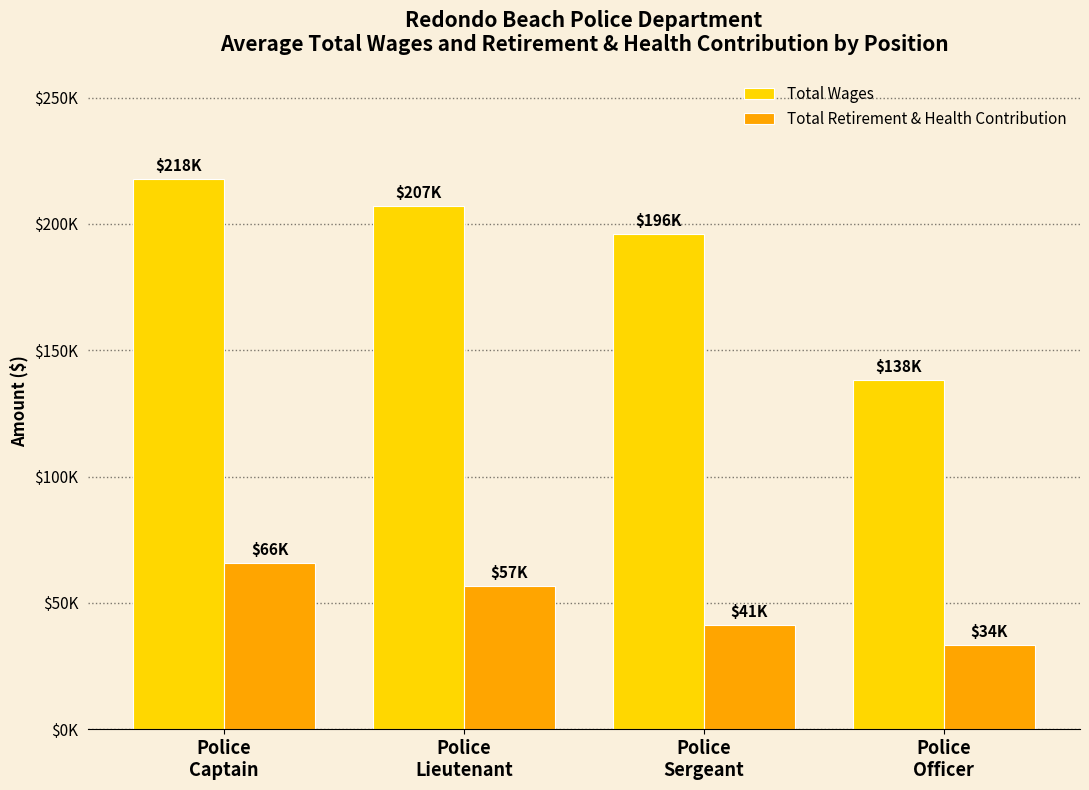

Reading left to right, list all the values displayed in this chart.

Total Wages: Police
Captain=217909.0	Police
Lieutenant=206991.5	Police
Sergeant=195849.0	Police
Officer=138159.2
Total Retirement & Health Contribution: Police
Captain=65670.0	Police
Lieutenant=56853.5	Police
Sergeant=41273.0	Police
Officer=33503.0